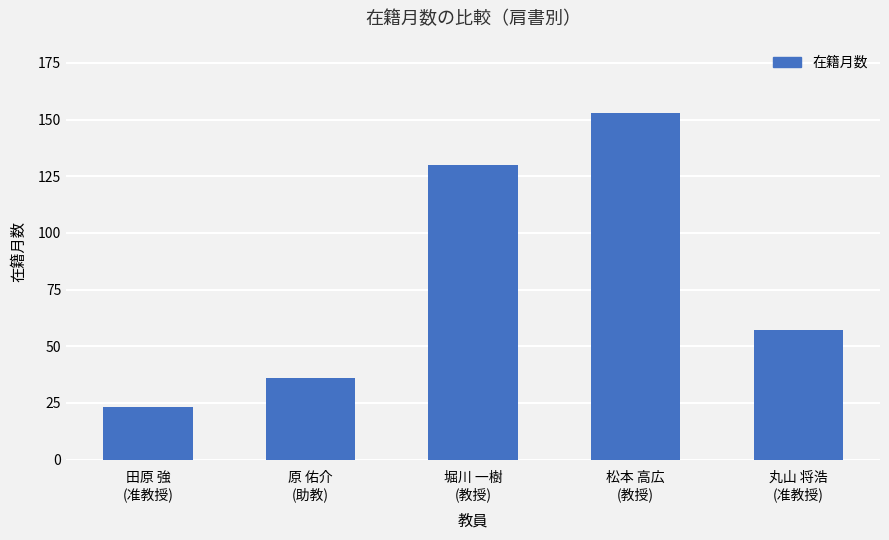

List the labels in order of value, smallest first.

田原 強
(准教授), 原 佑介
(助教), 丸山 将浩
(准教授), 堀川 一樹
(教授), 松本 高広
(教授)